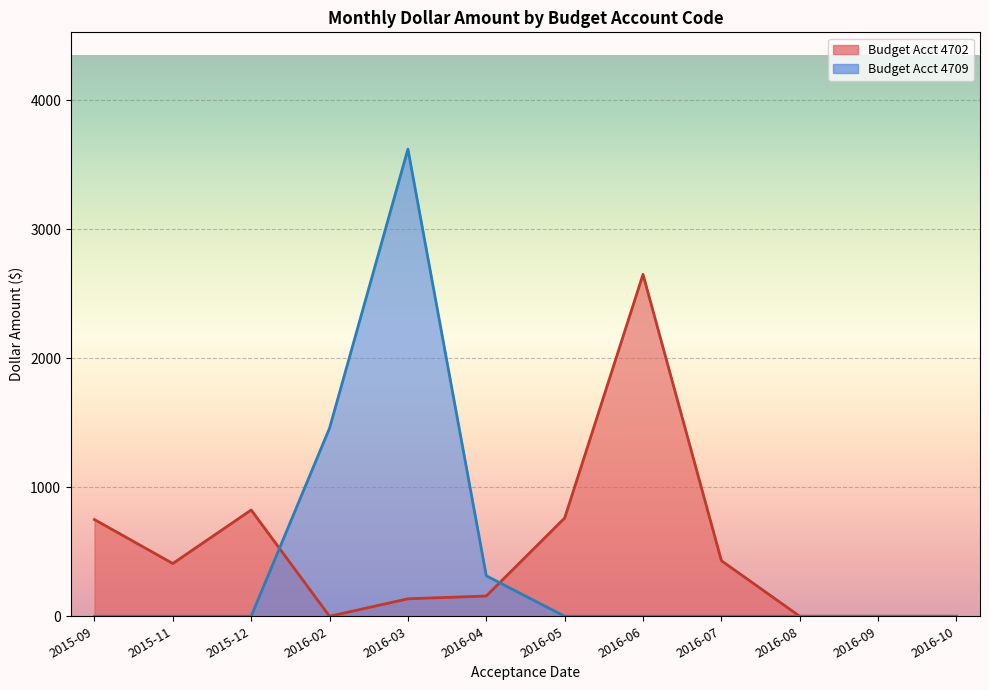

List the series in order of their overall mean, lowest first.

4709, 4702